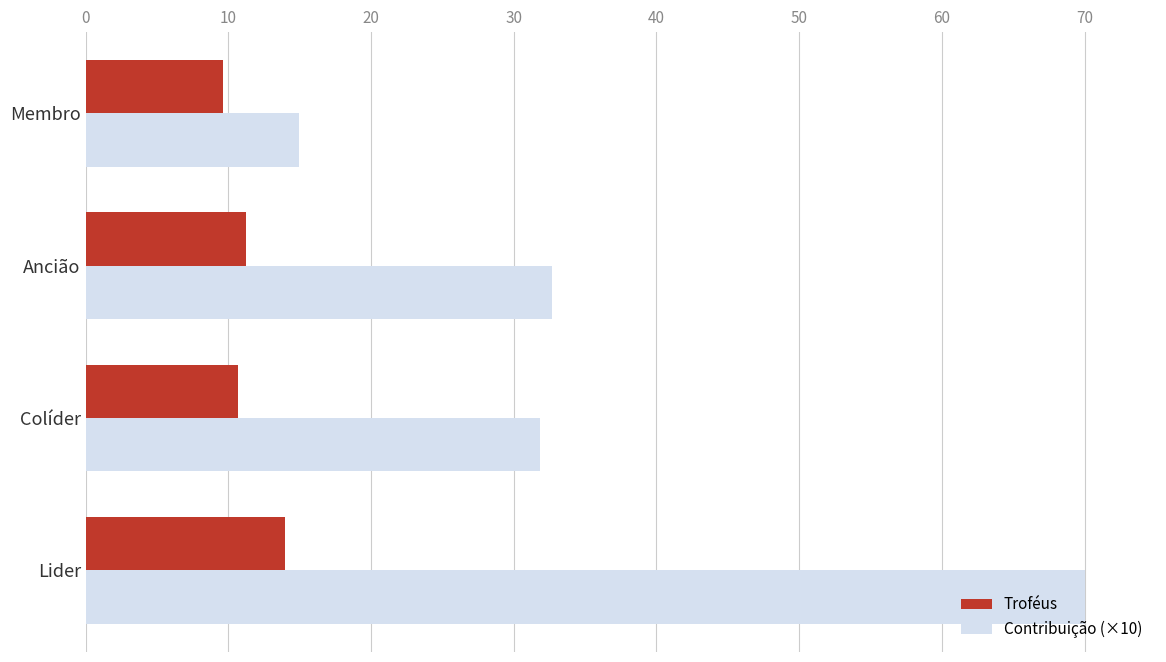

Which series changed the most between Lider and Colíder?

Contribuição (×10)